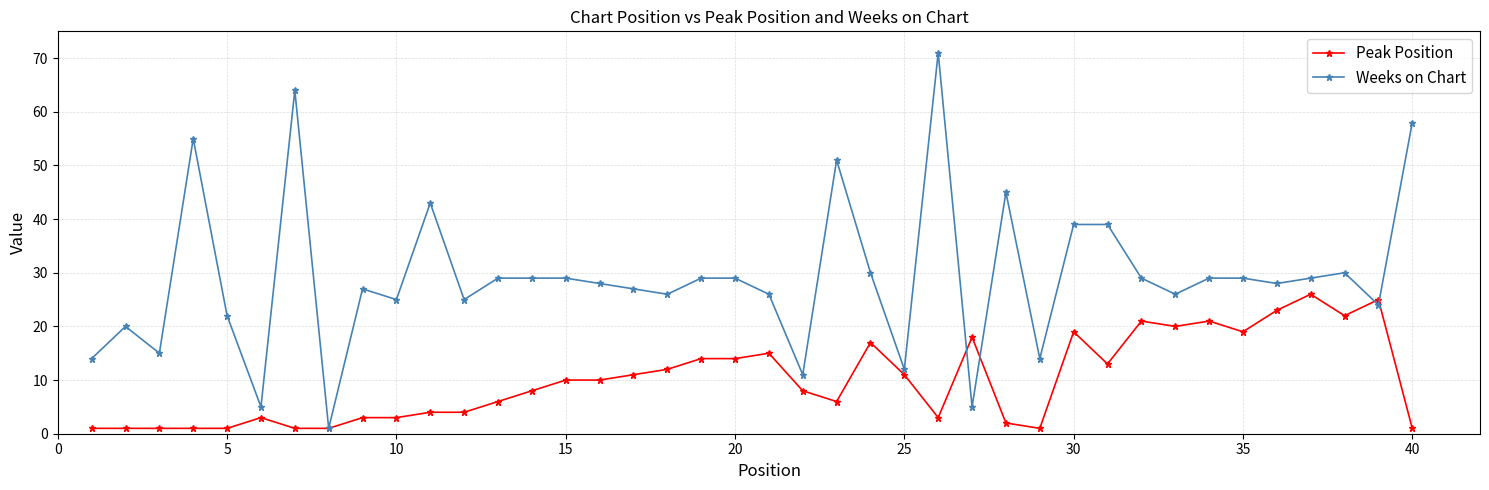

Which series has the largest range (max minus min)?

Weeks on Chart